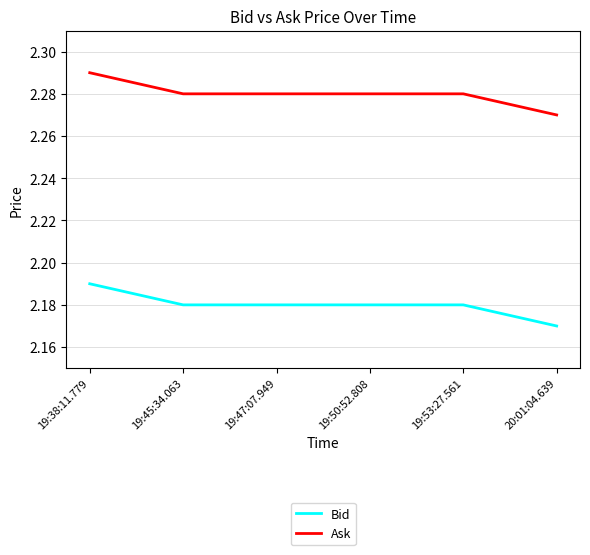

The Bid series shows 0.5 at 19:38:11.779. True or false?

False